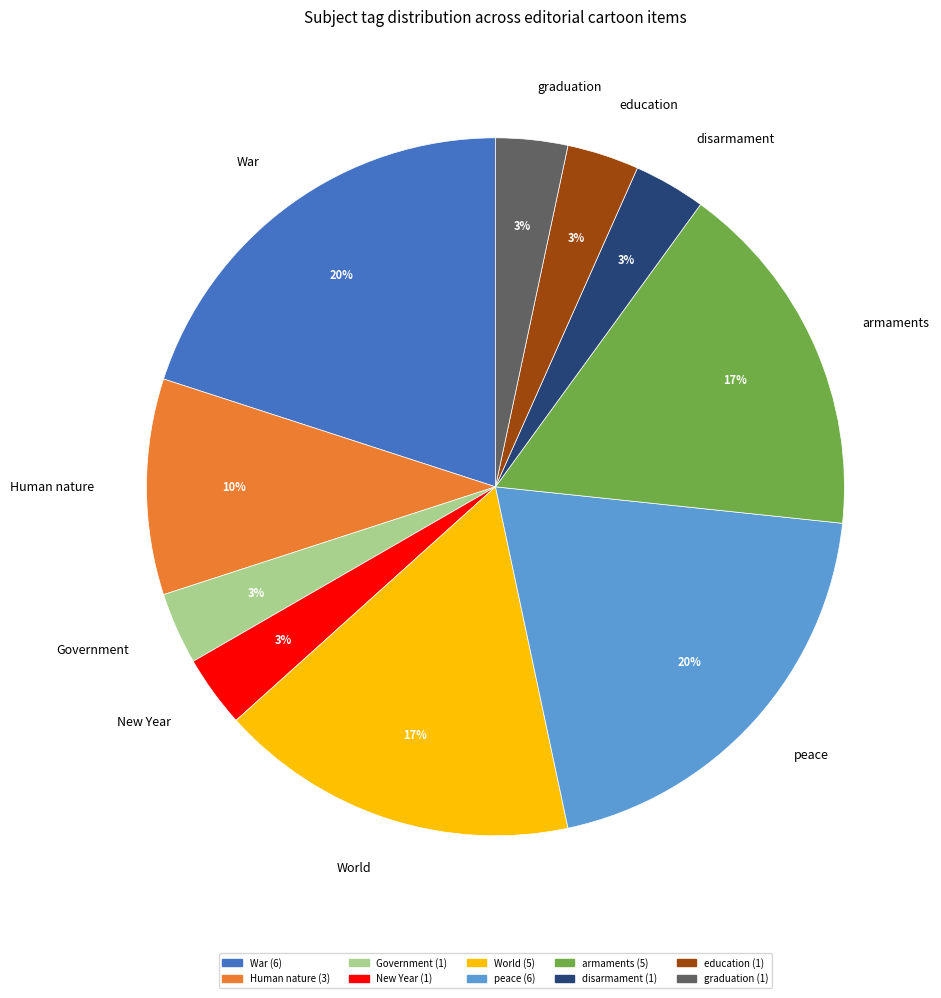

How many segments does this pie chart have?

10